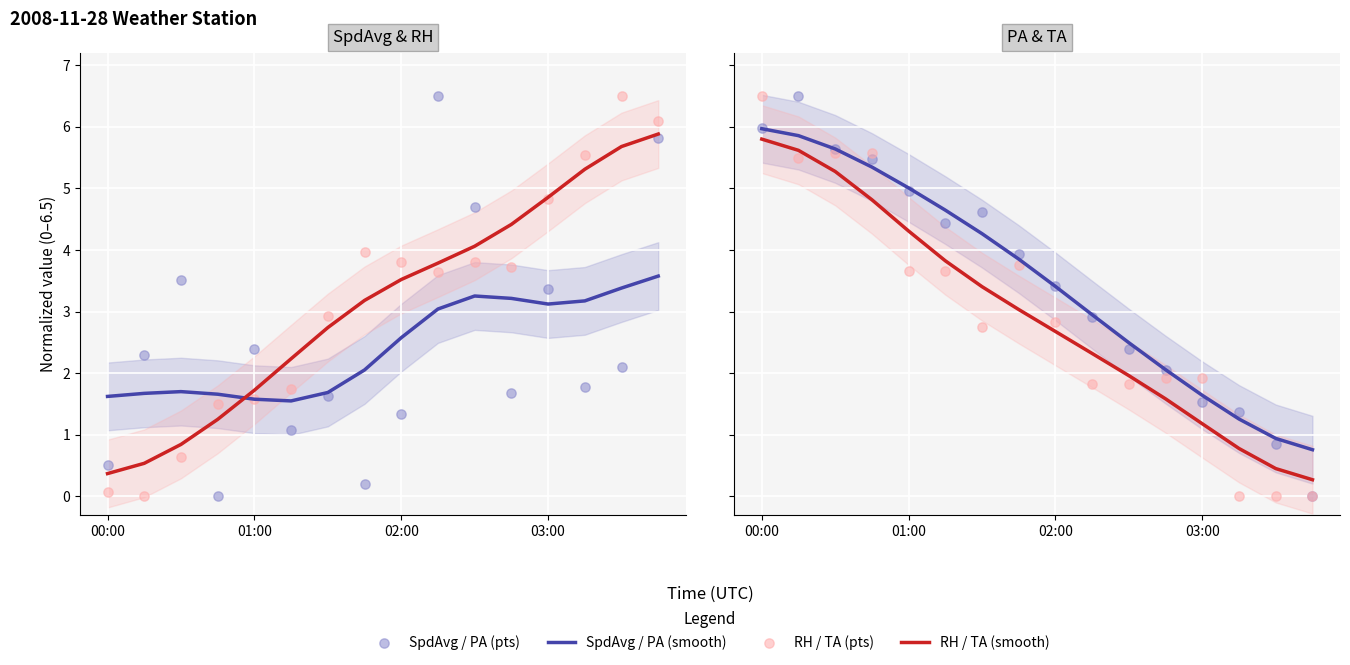

Which series has the widest spread of Y values?

SpdAvg